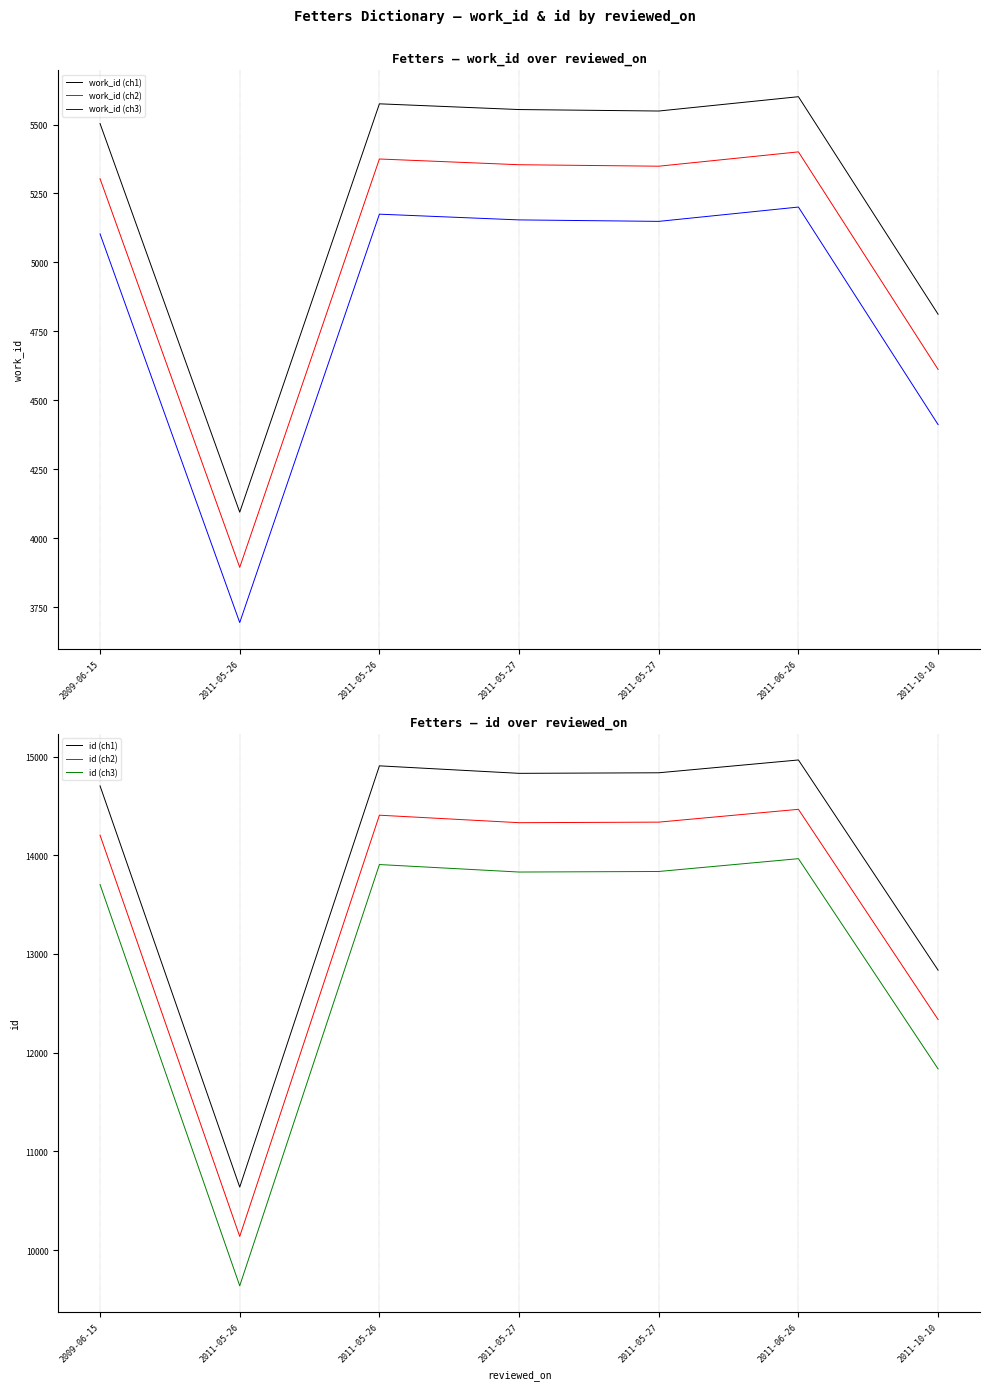

At which label does work_id (ch3) first exceed 5148?

2011-05-26